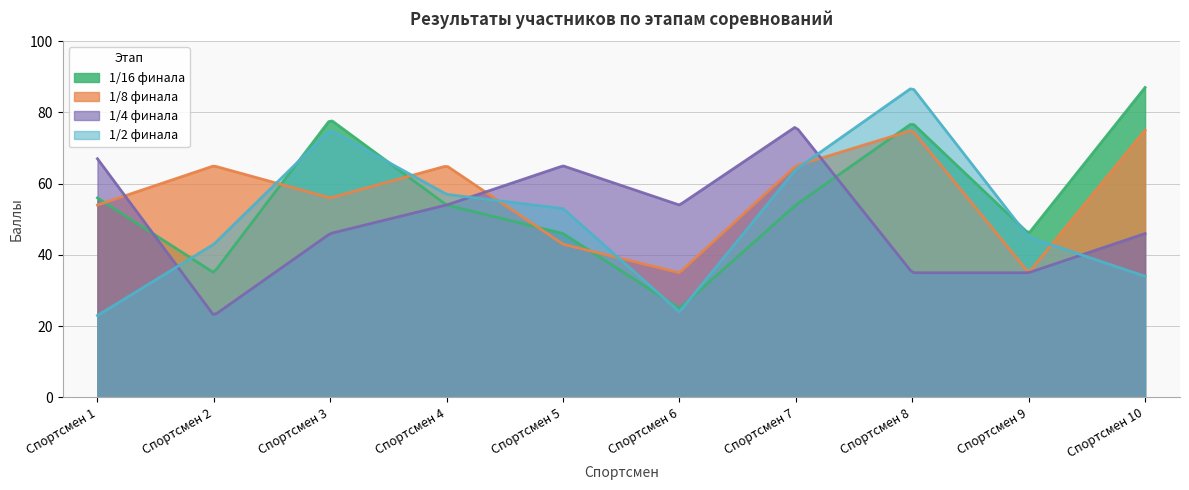

True or false: 1/8 финала has a value of 50 at Спортсмен 6.

False